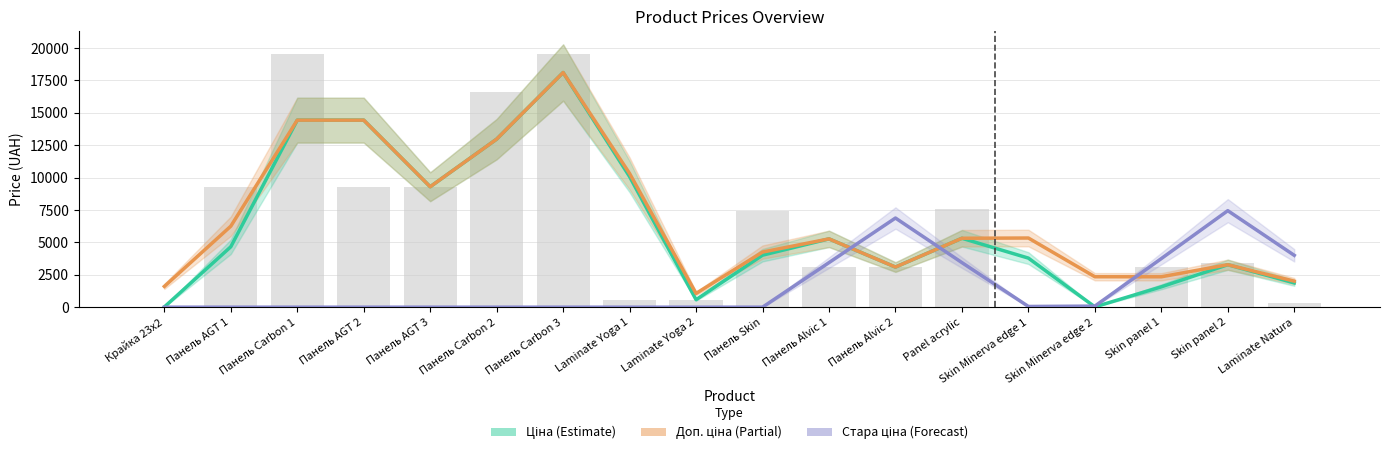

Is it true that Доп. ціна (Partial) equals 891.5 at Skin panel 1?

False